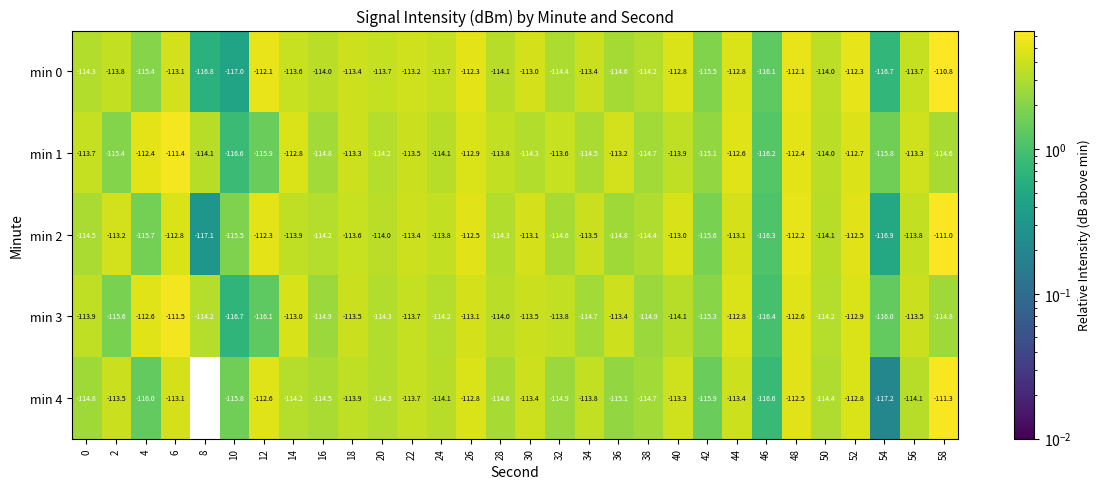

What is the total value across all series at 14?

-567.5